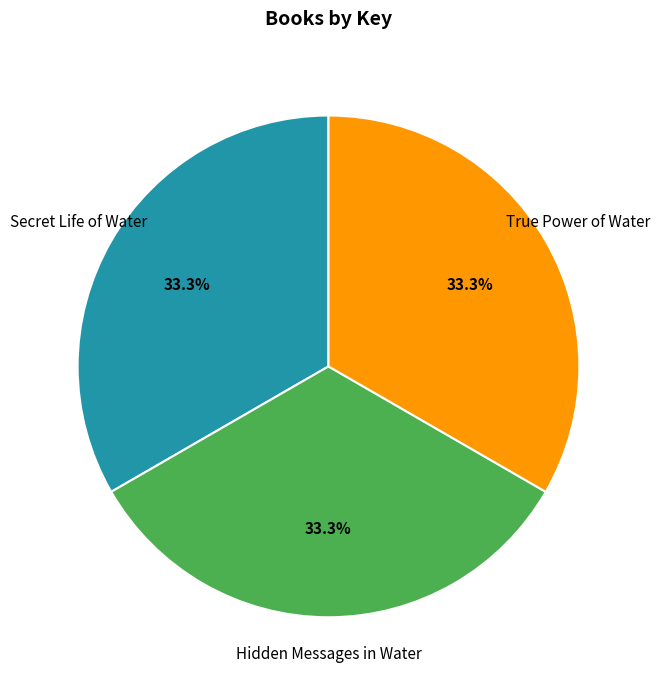

Is the sum of Secret Life of Water and True Power of Water greater than half?

Yes